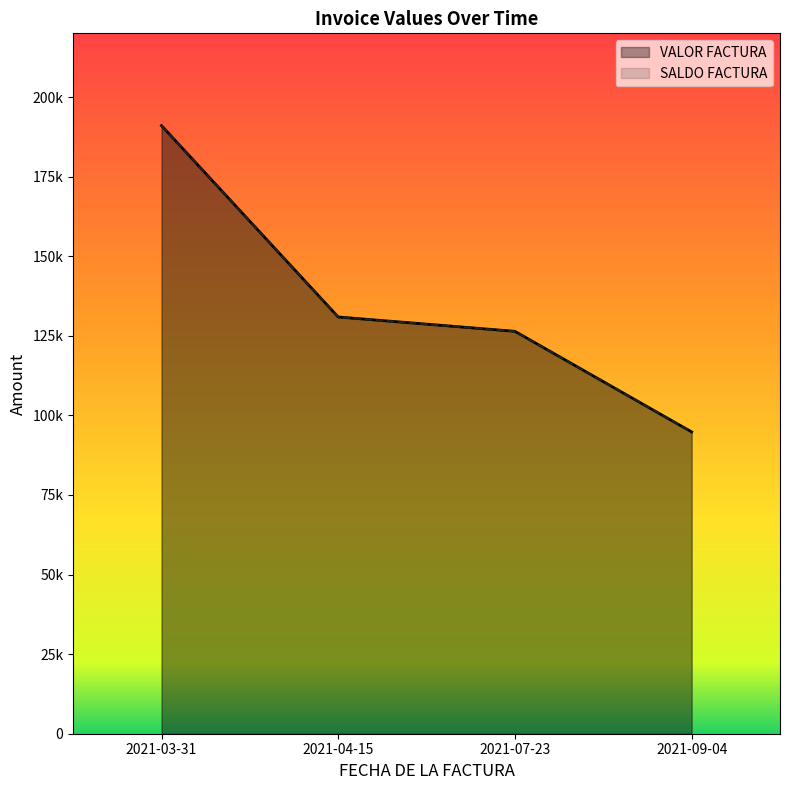

Which series changed the most between 2021-03-31 and 2021-09-04?

VALOR FACTURA